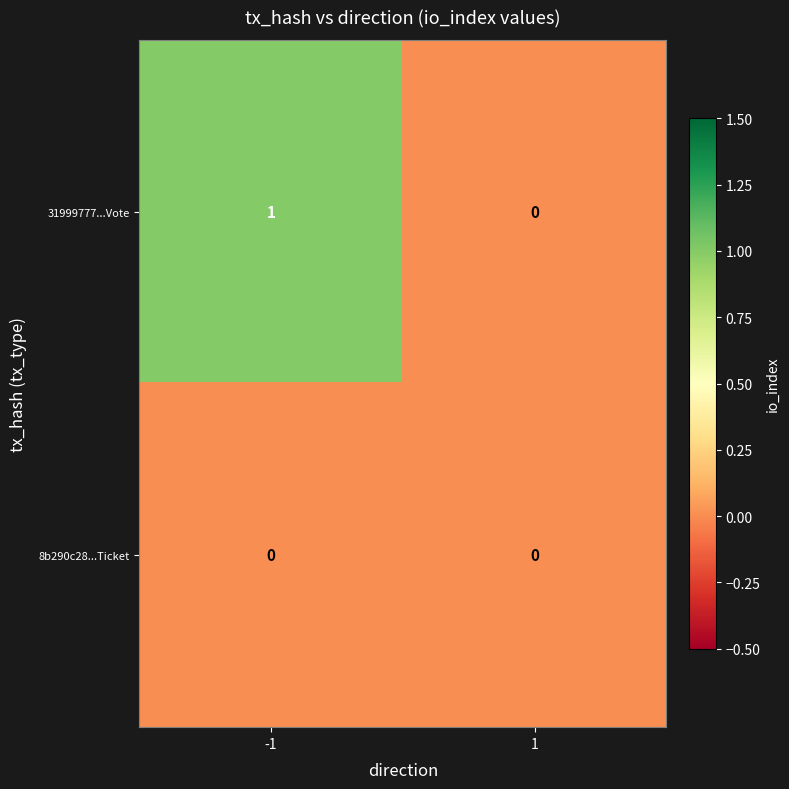

Between -1 and 1, which series saw the biggest shift?

31999777...Vote